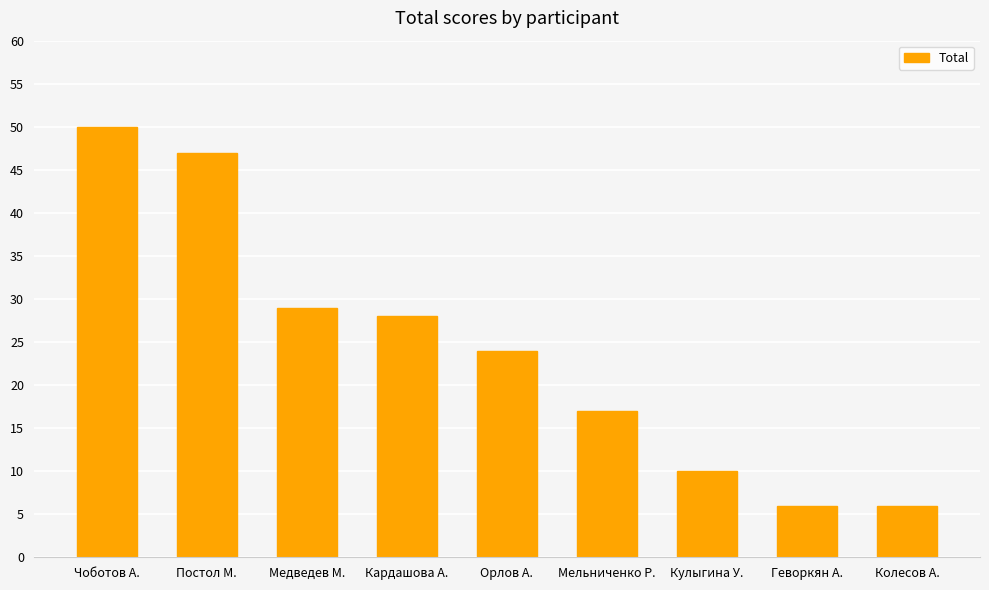

How many data points are less than 24?

4